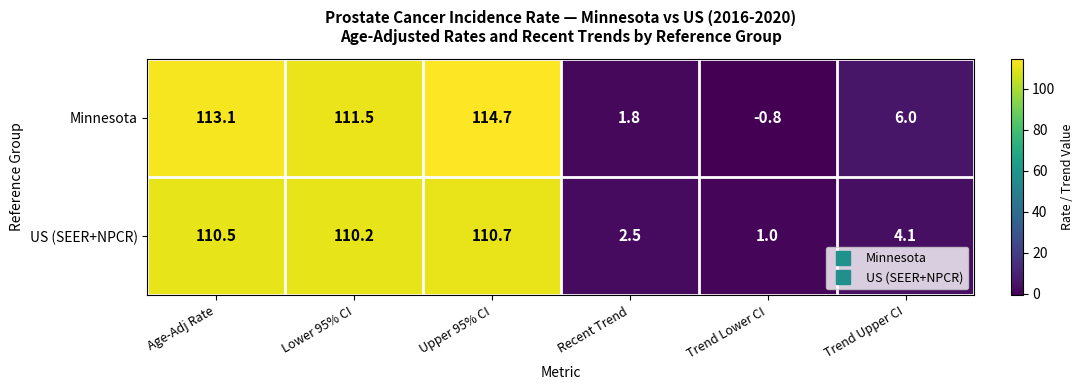

What is the sum of the US (SEER+NPCR) values at Trend Lower CI and Trend Upper CI?

5.1